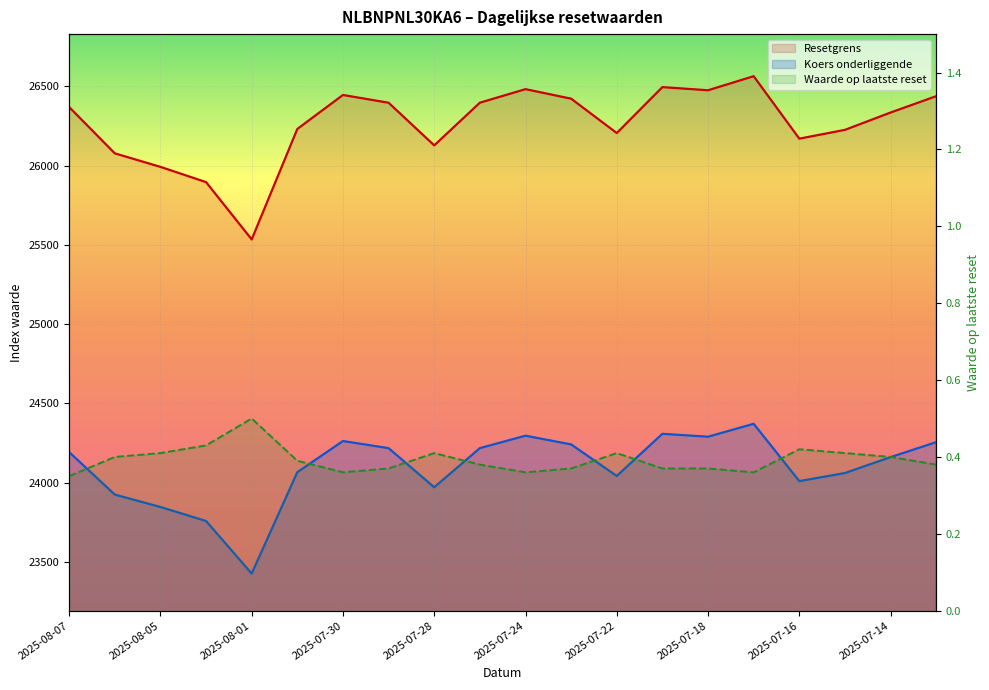

Which series has the widest spread of values?

Resetgrens